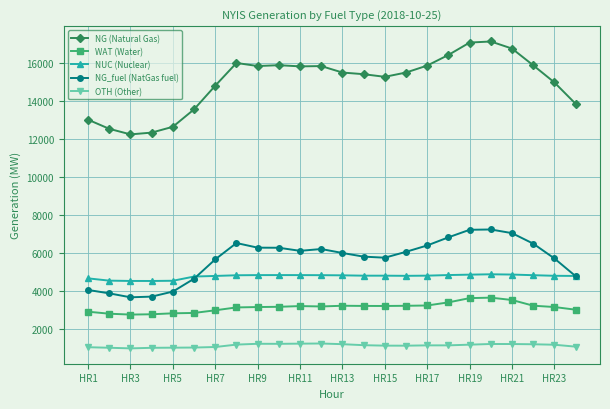

What is the value of the OTH (Other) point at the 6th from the left?

1022